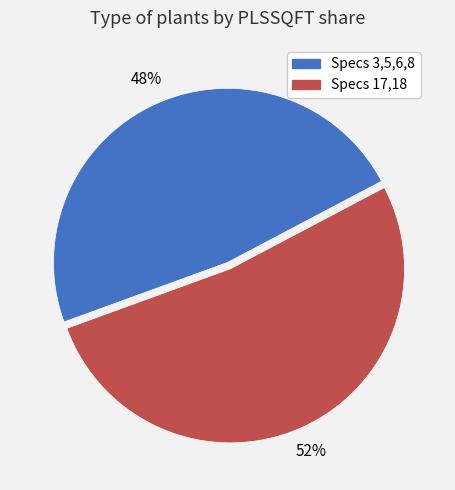

Is there any slice that represents more than half of the pie?

Yes